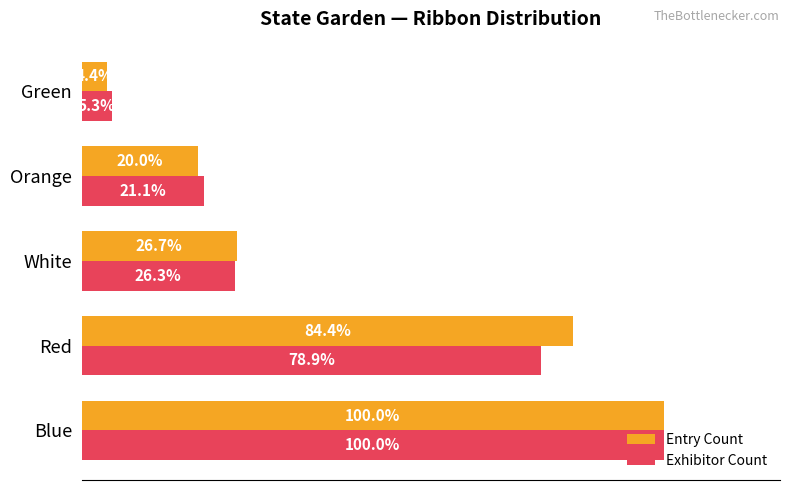

Rank the series by their average value, from highest to lowest.

Entry Count, Exhibitor Count